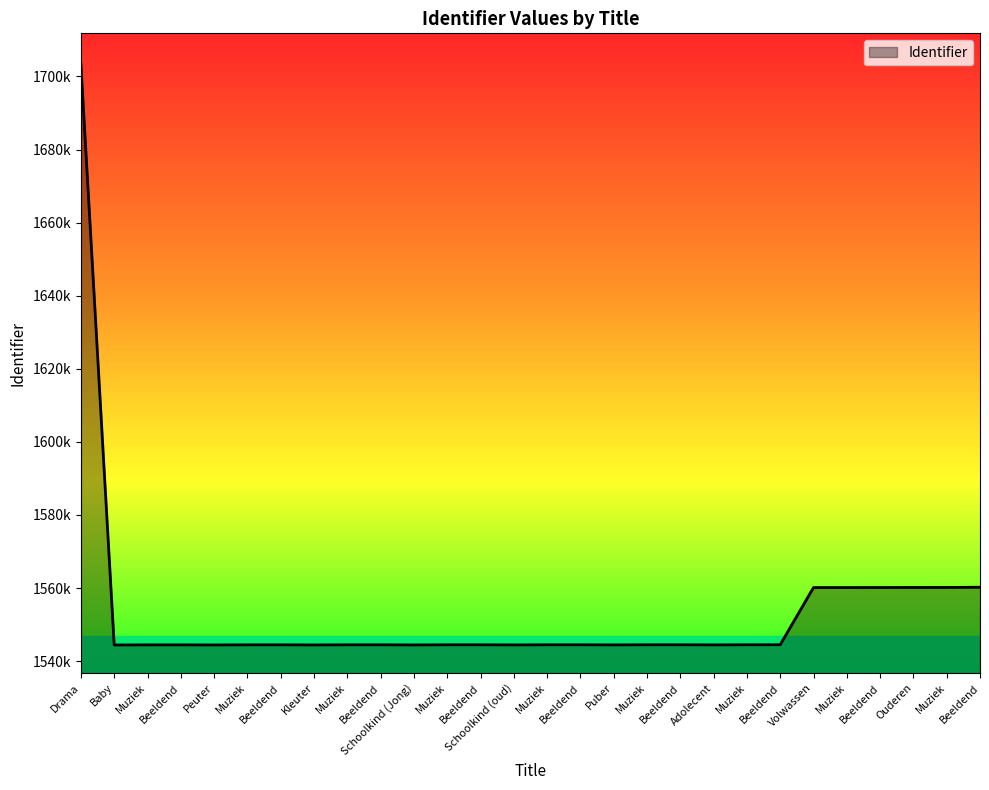

List the labels in order of value, smallest first.

Baby, Peuter, Kleuter, Schoolkind (Jong), Schoolkind (oud), Puber, Adolecent, Muziek, Beeldend, Muziek, Beeldend, Muziek, Beeldend, Muziek, Beeldend, Muziek, Beeldend, Muziek, Beeldend, Muziek, Beeldend, Volwassen, Muziek, Beeldend, Ouderen, Muziek, Beeldend, Drama